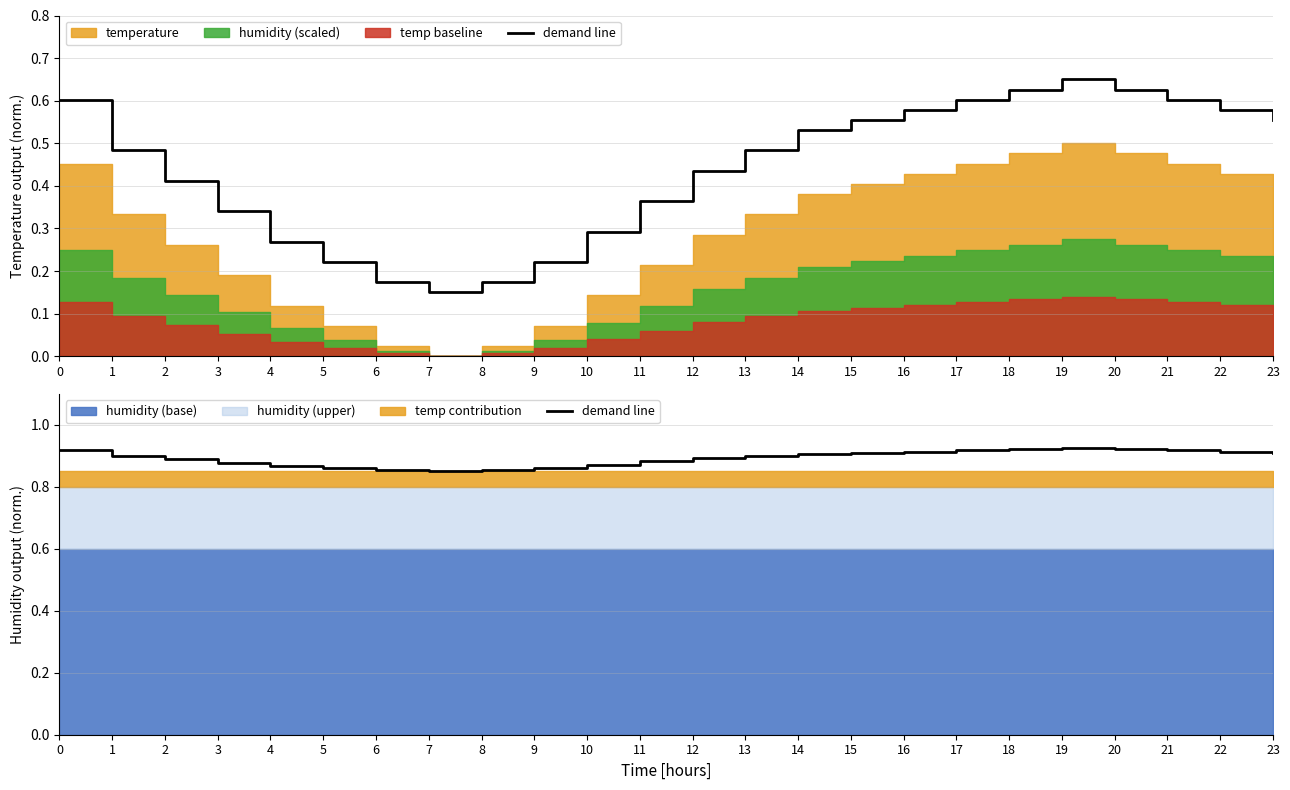

At which category does the data reach its first local peak?

19